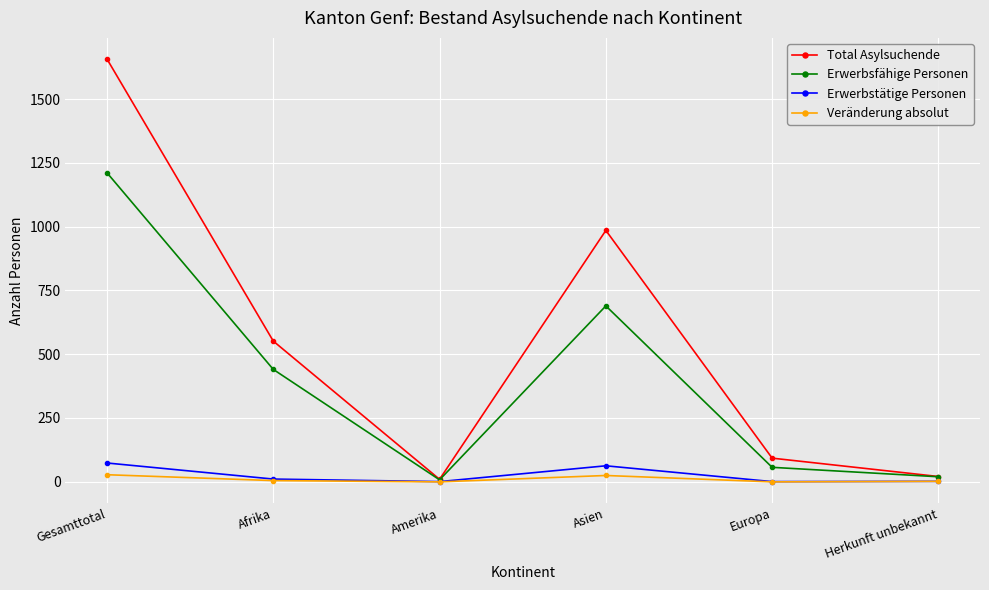

What are all the series names shown in the legend?

Total Asylsuchende, Erwerbsfähige Personen, Erwerbstätige Personen, Veränderung absolut